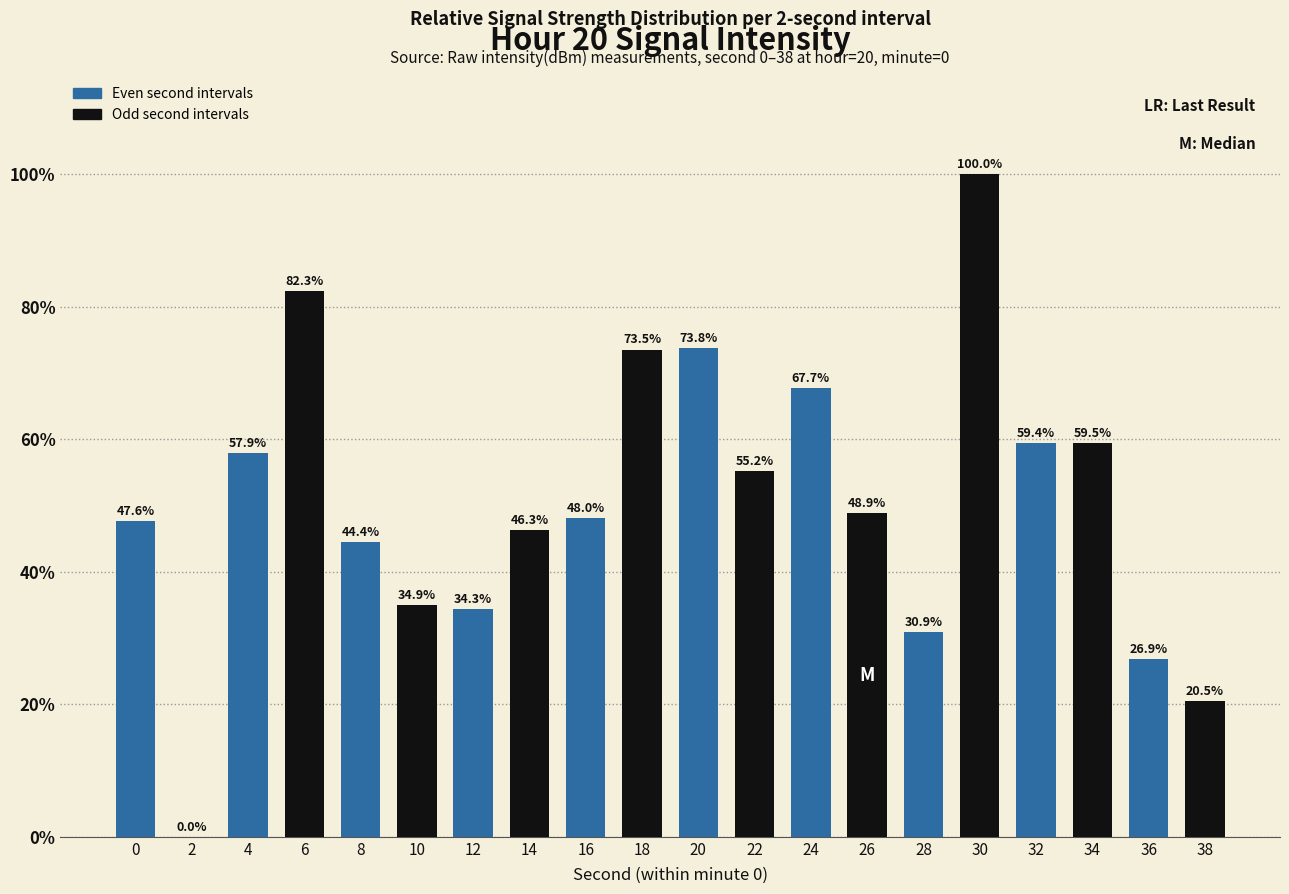

Approximately how many times larger is the value at 24 compared to 30?

0.7